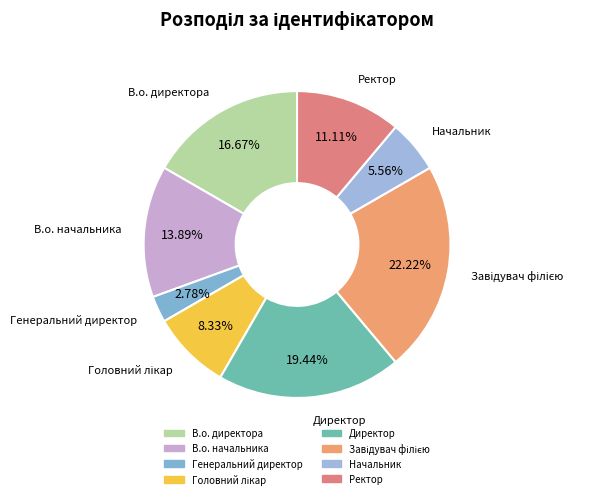

What percentage is the В.о. директора slice, to the nearest percent?

17%